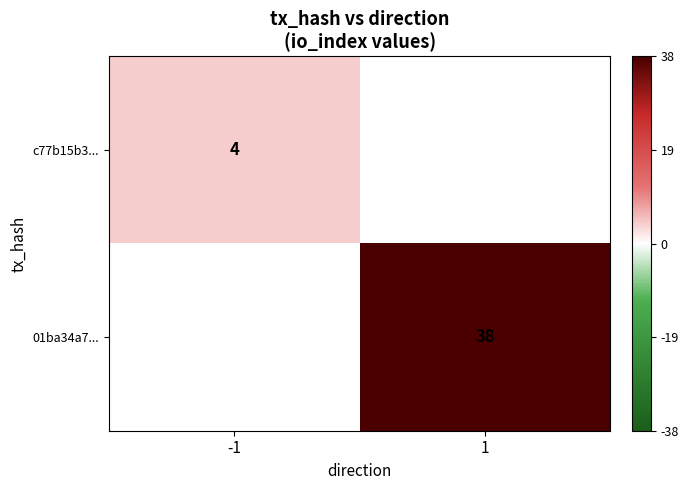

Count the number of data series in this chart.

2